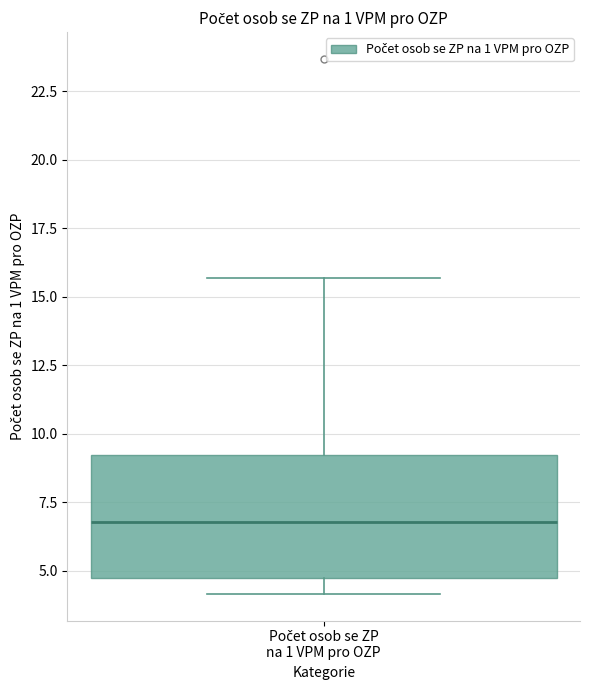

Where does the median line of the box for Počet osob se ZP na 1 VPM pro OZP sit on the y-axis? The values are not printed on the chart, so give them approximately, as read against the axis.

7.0